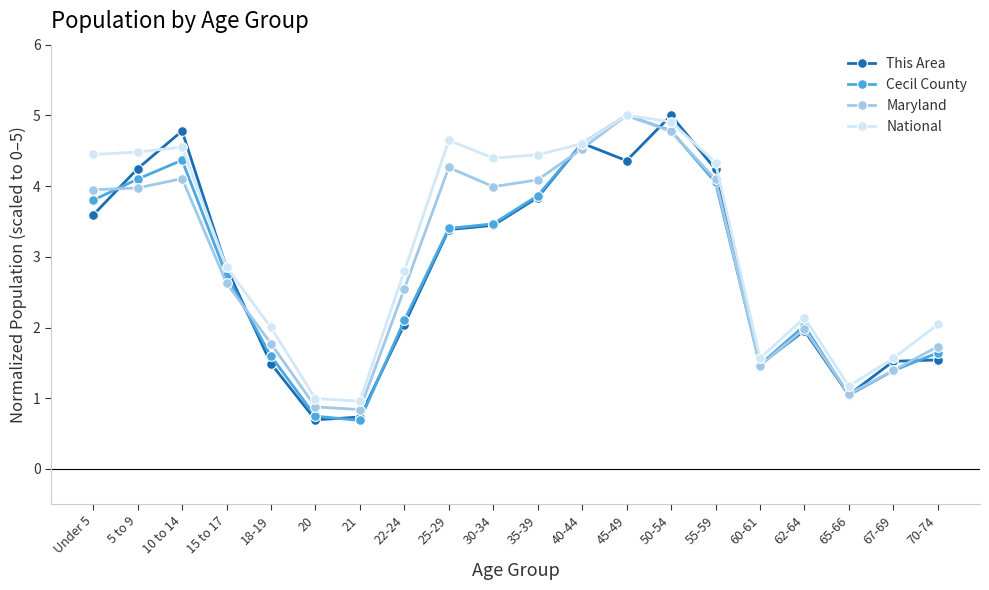

At how many categories does at least one series exceed 4?

10